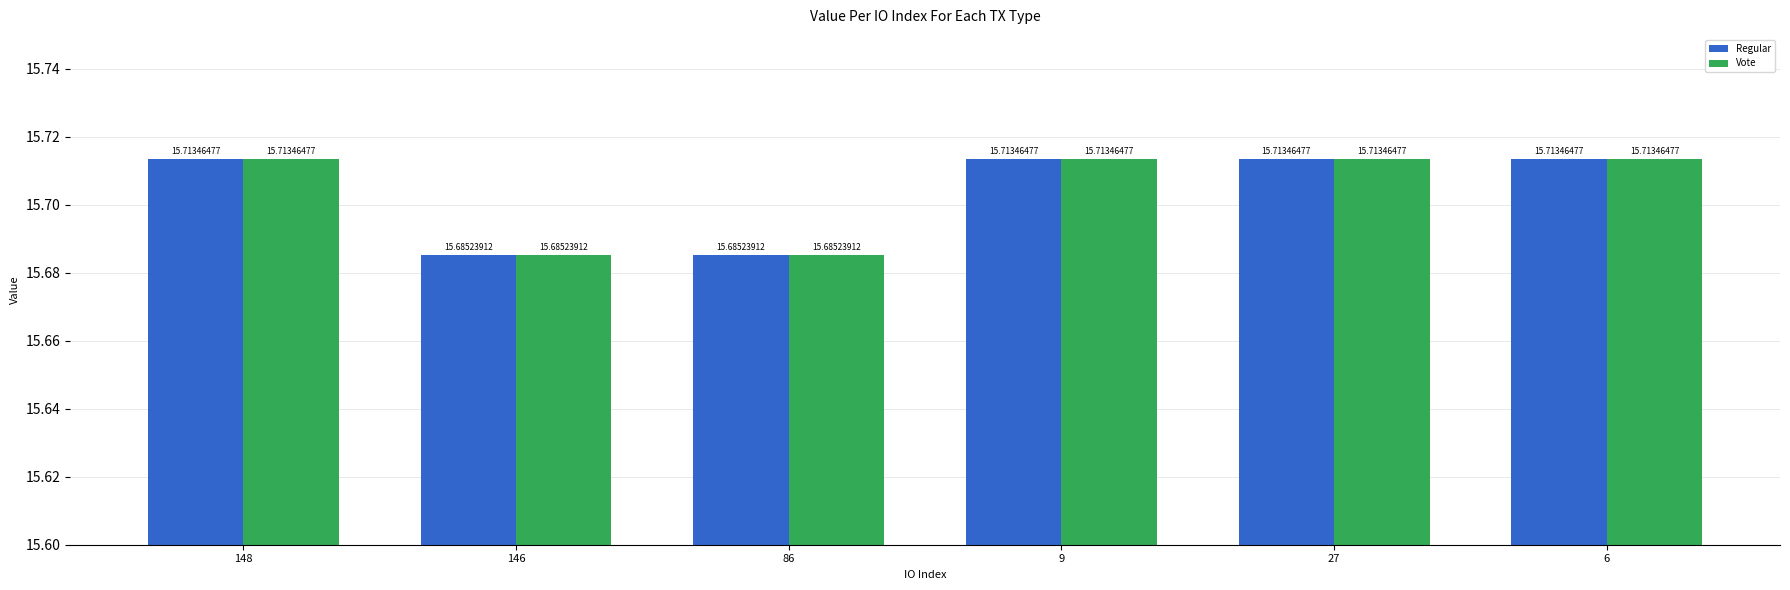

Are the bars grouped side by side (vs. stacked)?

Yes